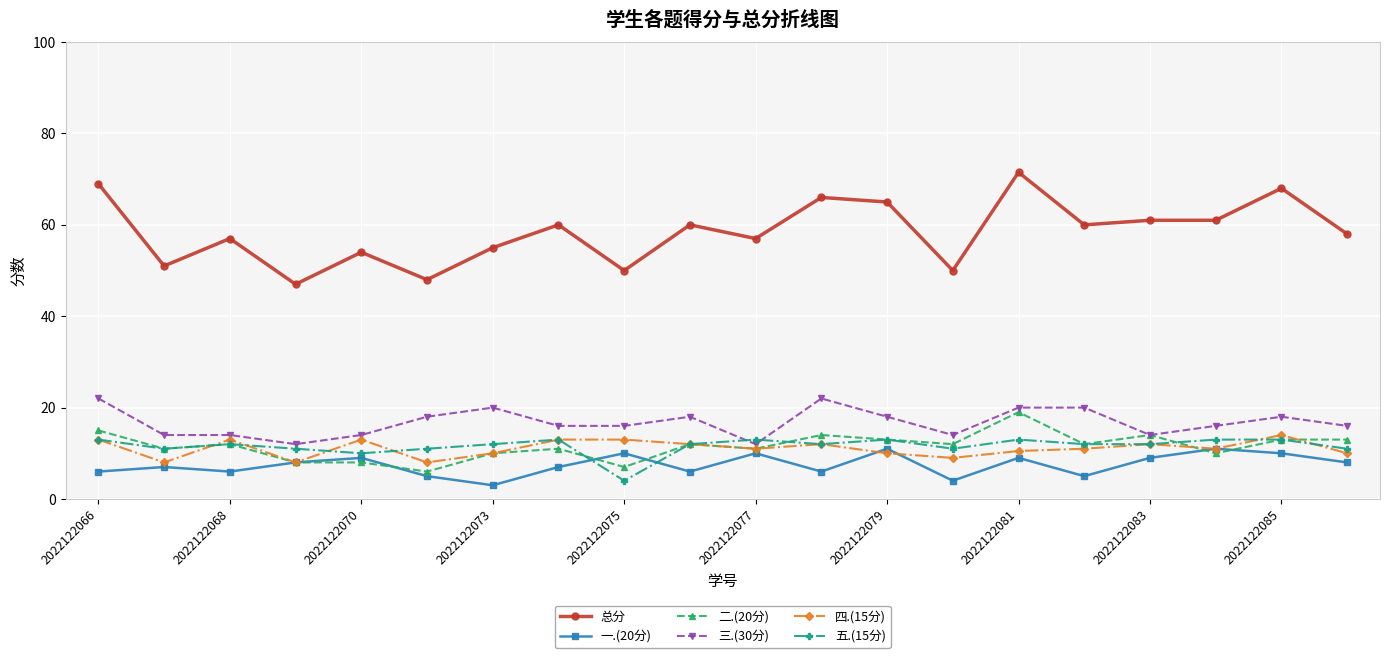

True or false: 三.(30分) and 总分 cross at least once.

False